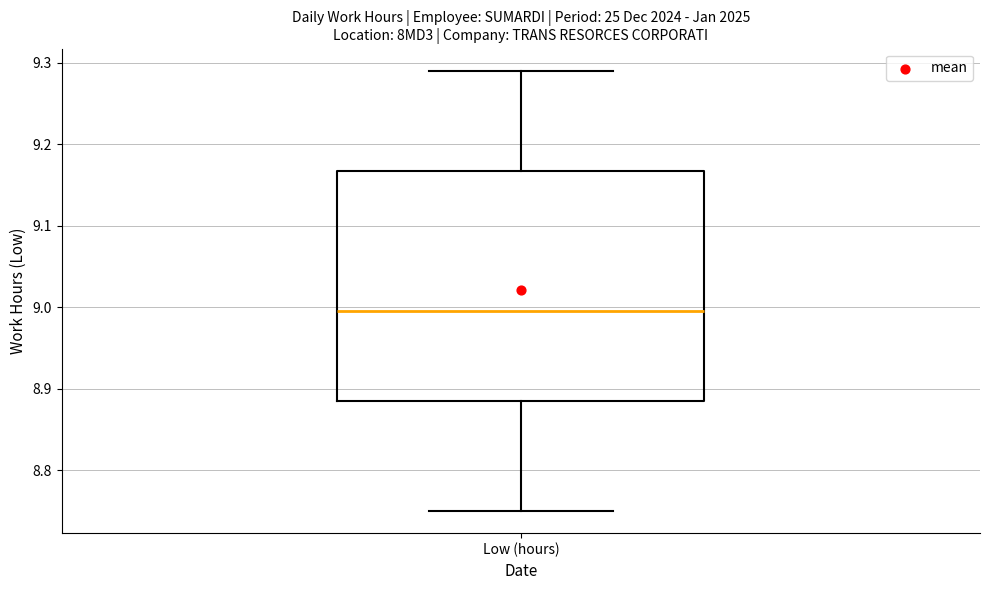

Transcribe this box plot: give where the median line is, the range the box spans, and where the two whiskers end, as read against the y-axis. The values are not printed on the chart, so give them approximately, as read against the axis.

median 9.00, box 8.89 to 9.17, whiskers 8.75 to 9.29